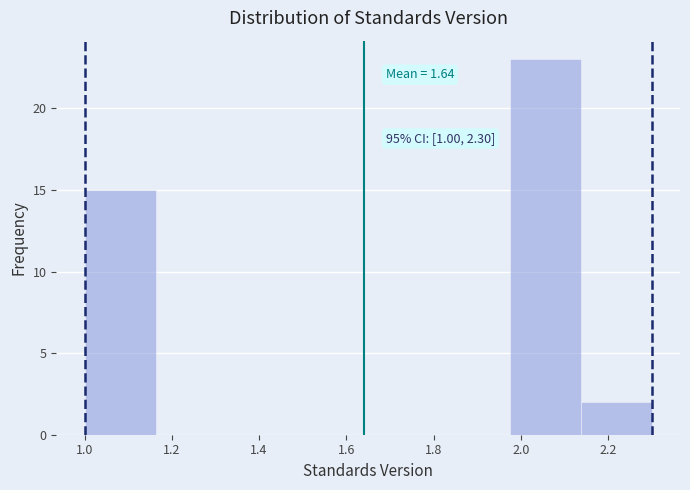

Which range on the x-axis has the tallest bar?

1.98 to 2.14